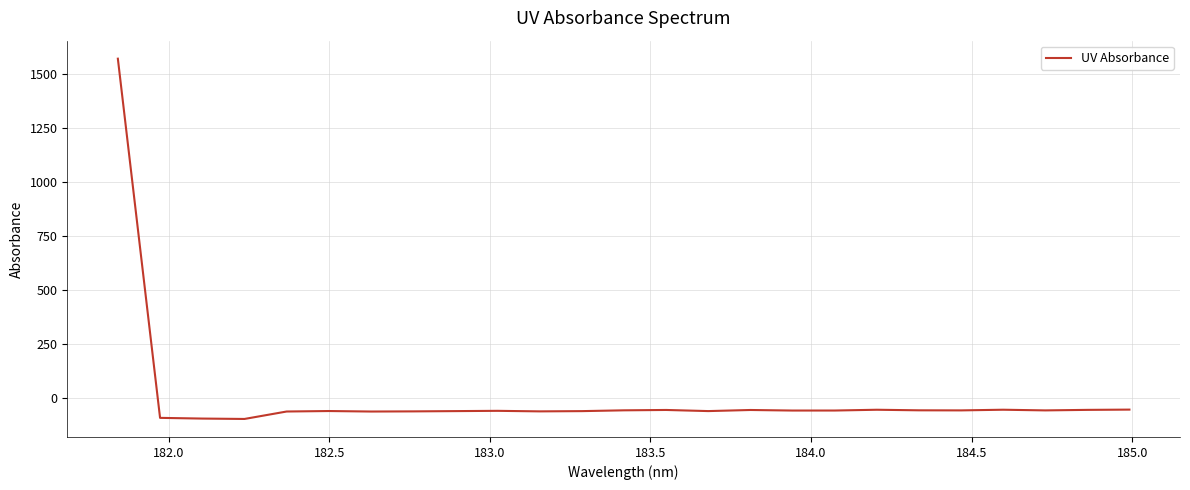

What is the difference between the maximum and minimum values?

1666.9